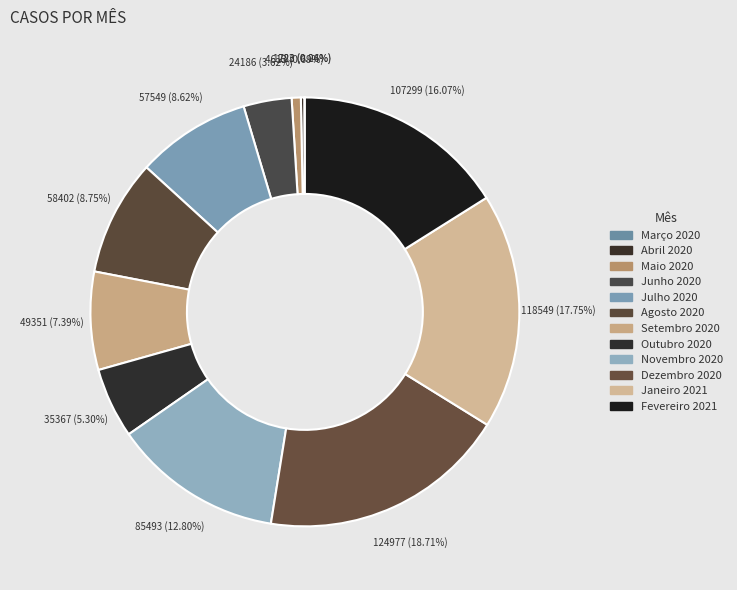

Rank the categories by value from lowest to highest.

Março 2020, Abril 2020, Maio 2020, Junho 2020, Outubro 2020, Setembro 2020, Julho 2020, Agosto 2020, Novembro 2020, Fevereiro 2021, Janeiro 2021, Dezembro 2020